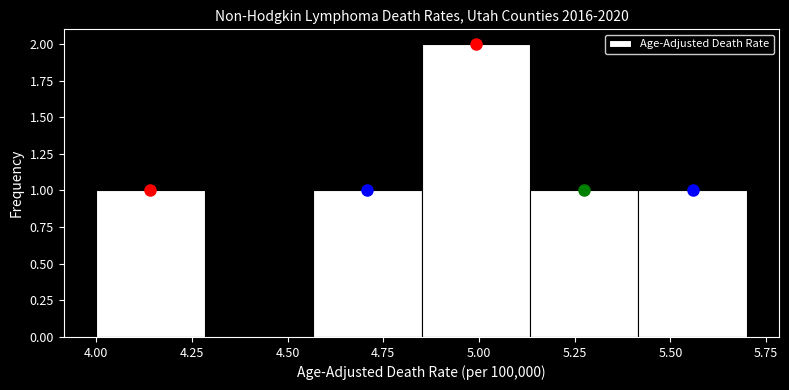

Reading left to right, list every bar in this chart as the range it spans on the x-axis followed by its height. Neither the bar edges nor the heights are printed on the chart, so give them approximately, as read against the axes.

4.00 to 4.30: 1
4.30 to 4.55: 0
4.55 to 4.85: 1
4.85 to 5.15: 2
5.15 to 5.40: 1
5.40 to 5.70: 1